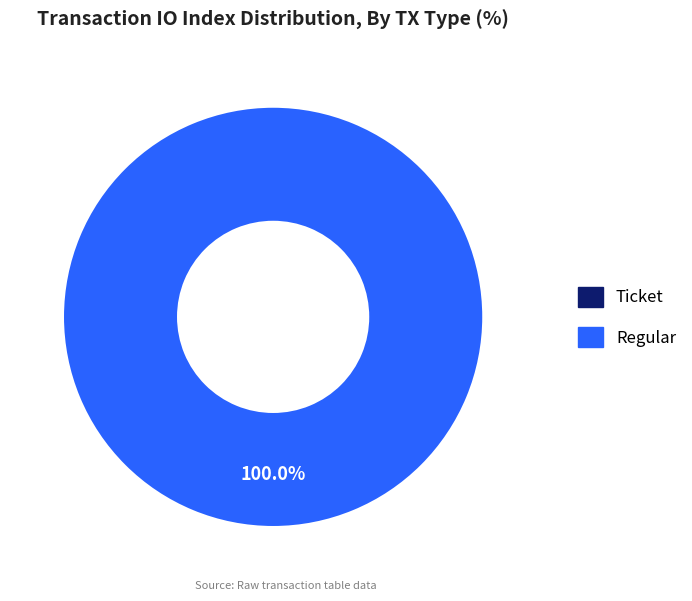

To the nearest percent, what is the average slice percentage?

50%